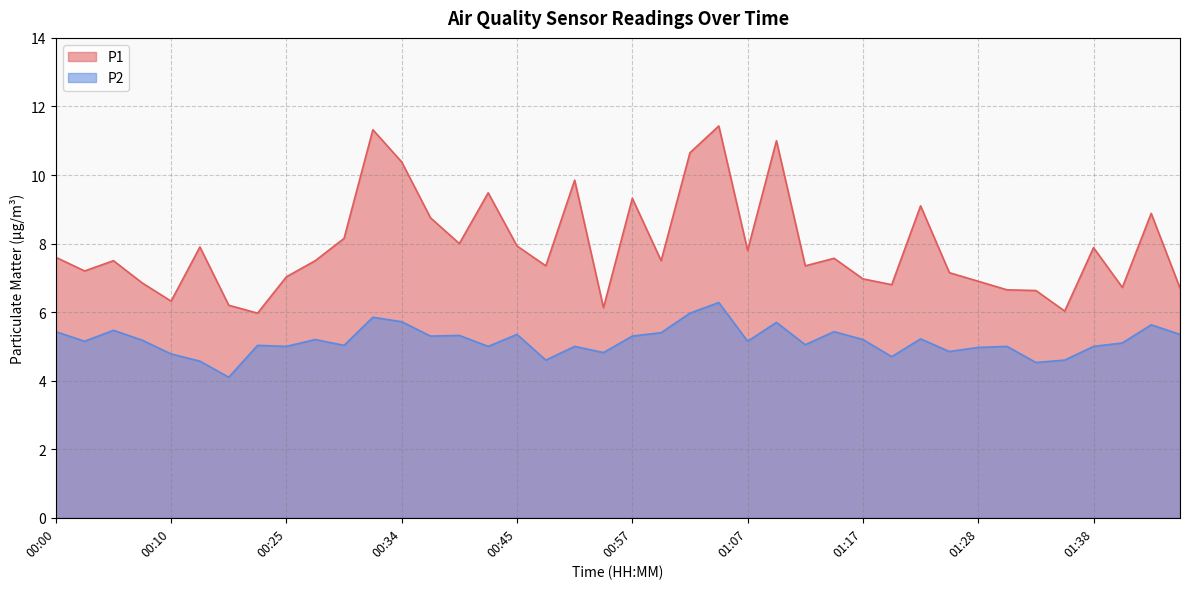

The P2 series shows 3.0 at 00:22. True or false?

False